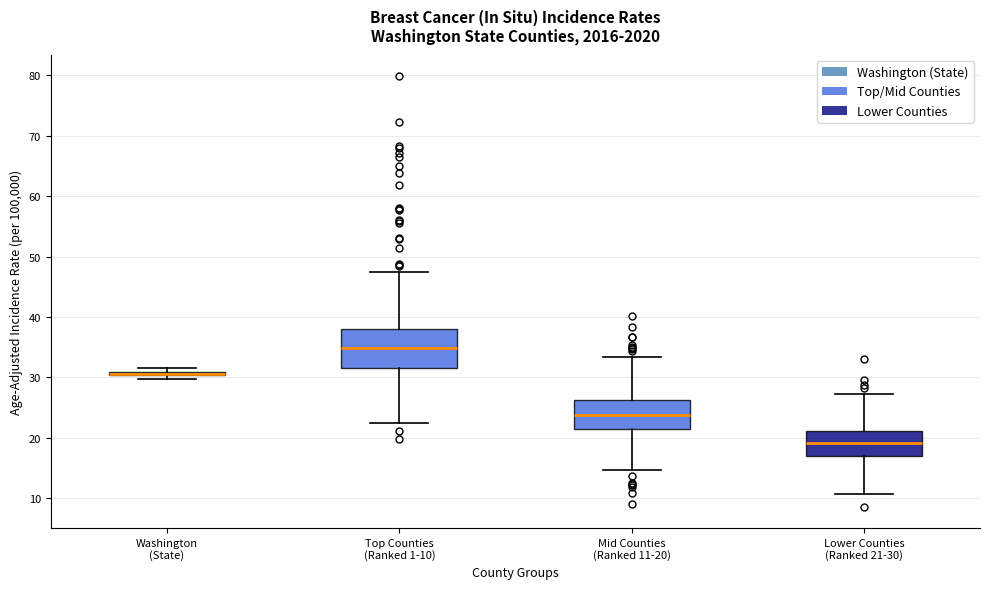

Where is the lower edge of the box for Washington (State) on the y-axis? The values are not printed on the chart, so give them approximately, as read against the axis.

30